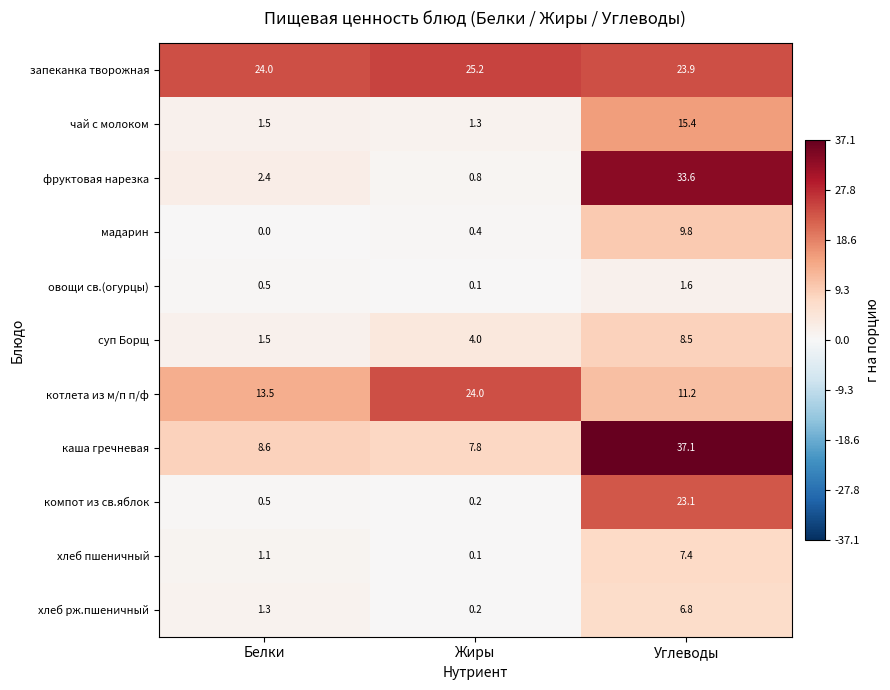

At which label does каша гречневая first exceed 8?

Белки